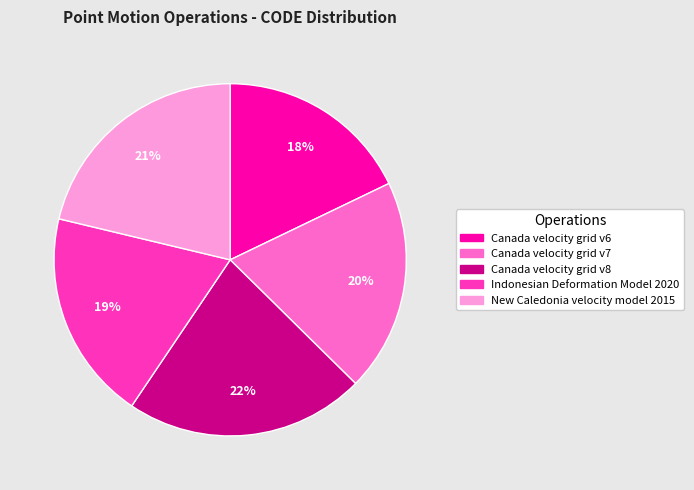

Does New Caledonia velocity model 2015 represent more than half of the total?

No